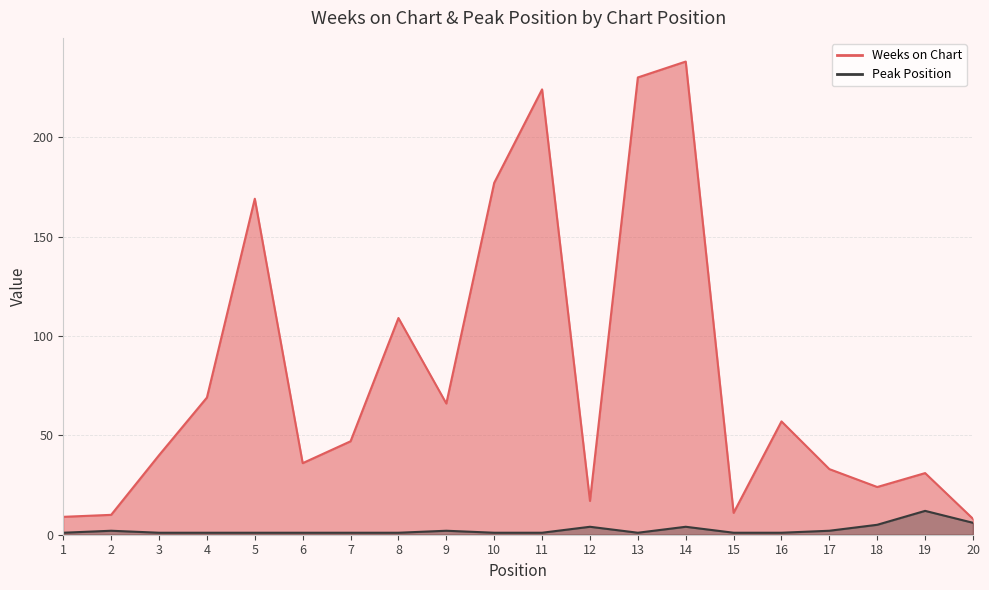

At which category does Weeks on Chart reach its first local valley?

6